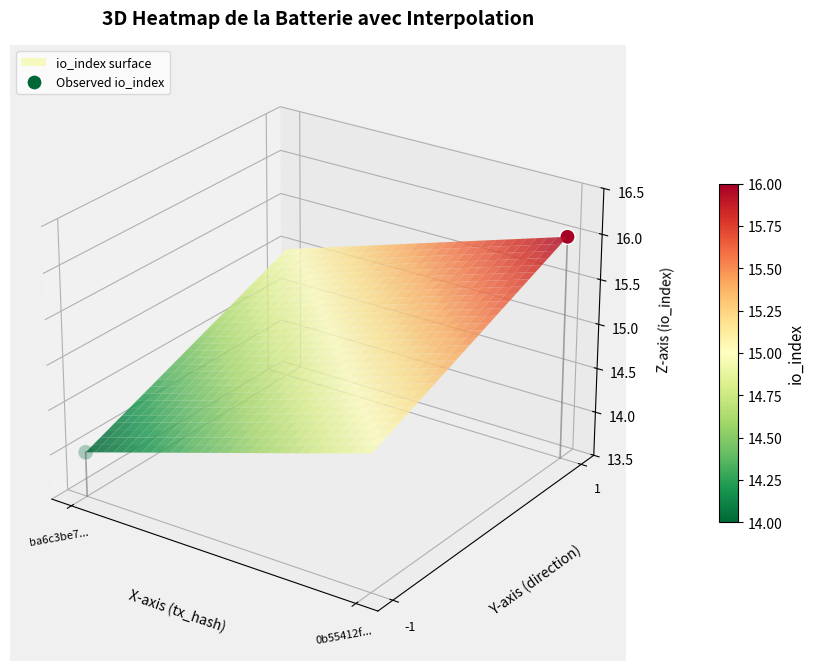

How many positive values are there?

1